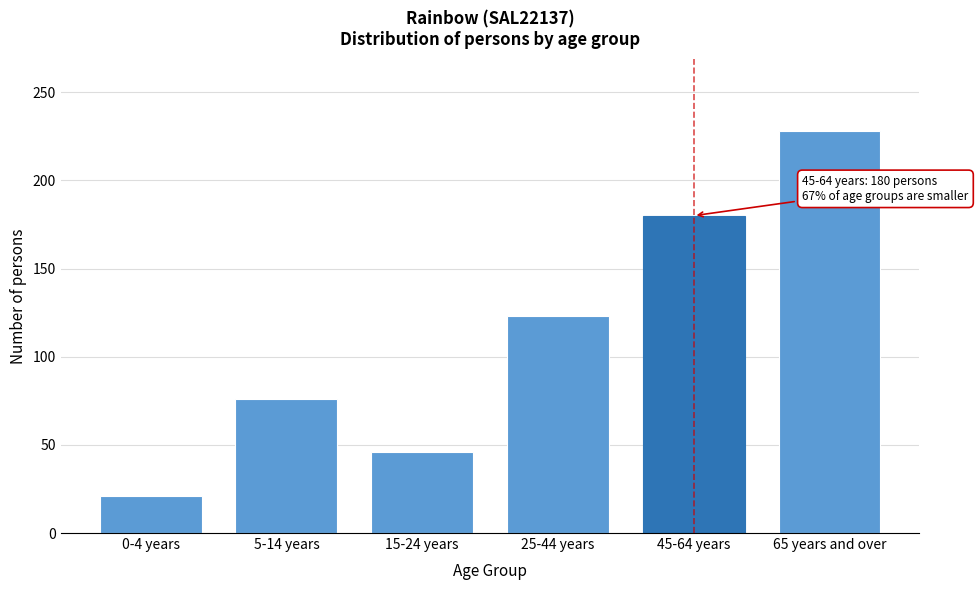

Reading right to left, transcribe all the data shown in this chart.

65 years and over=228	45-64 years=180	25-44 years=123	15-24 years=46	5-14 years=76	0-4 years=21